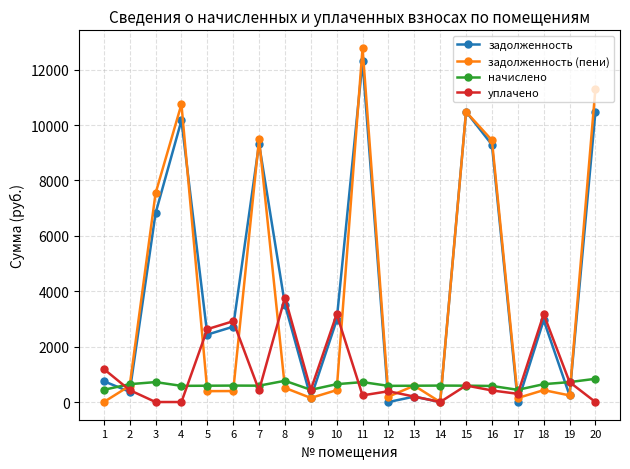

What is the highest value of the задолженность (пени) series?

12780.2